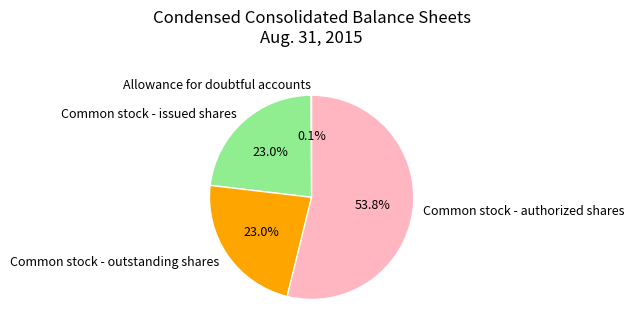

The Common stock - issued shares slice represents 23% of the pie. True or false?

True